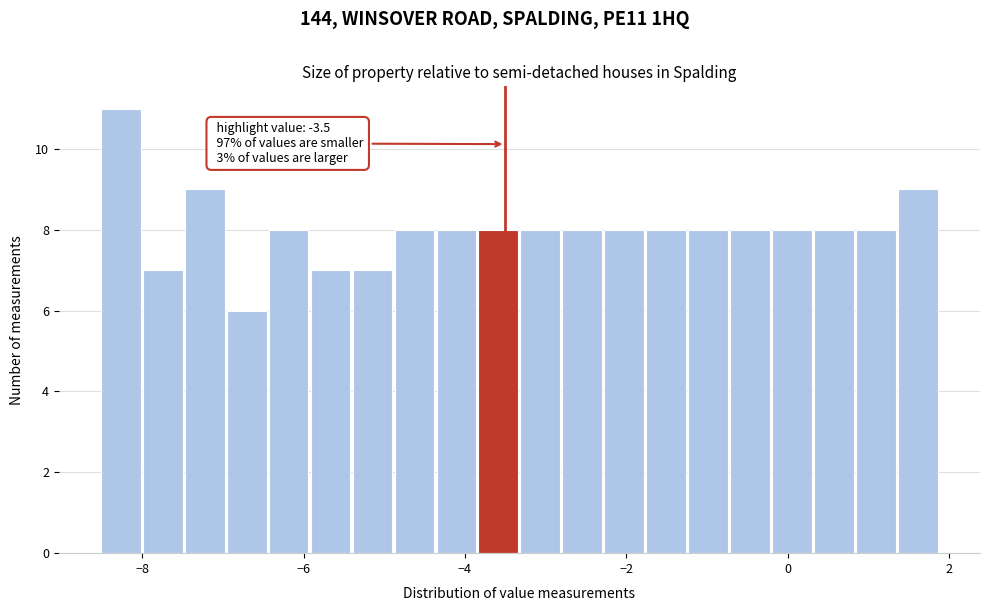

Read against the x-axis, roughly where is the centre of the tallest bar?

-8.2